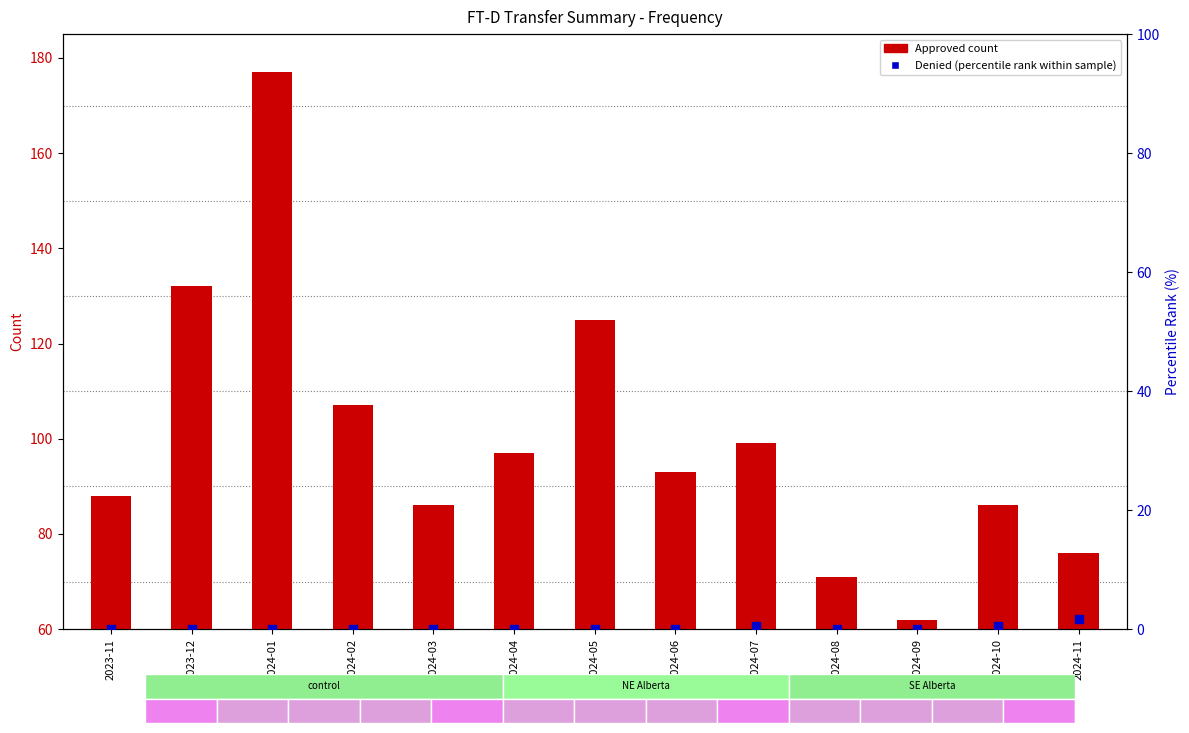

Is the value of Approved (transformed count) at 2023-12 greater than the value of Denied (percentile rank within sample) at 2024-05?

Yes